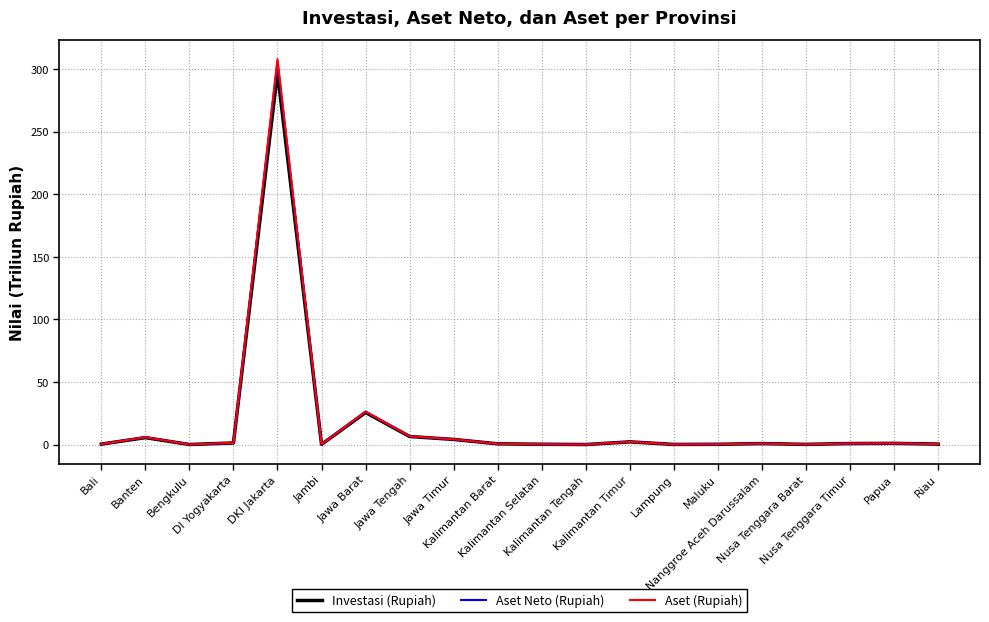

In Aset Neto (Rupiah), how many points are higher than both neighbors (excluding endpoints)?

6